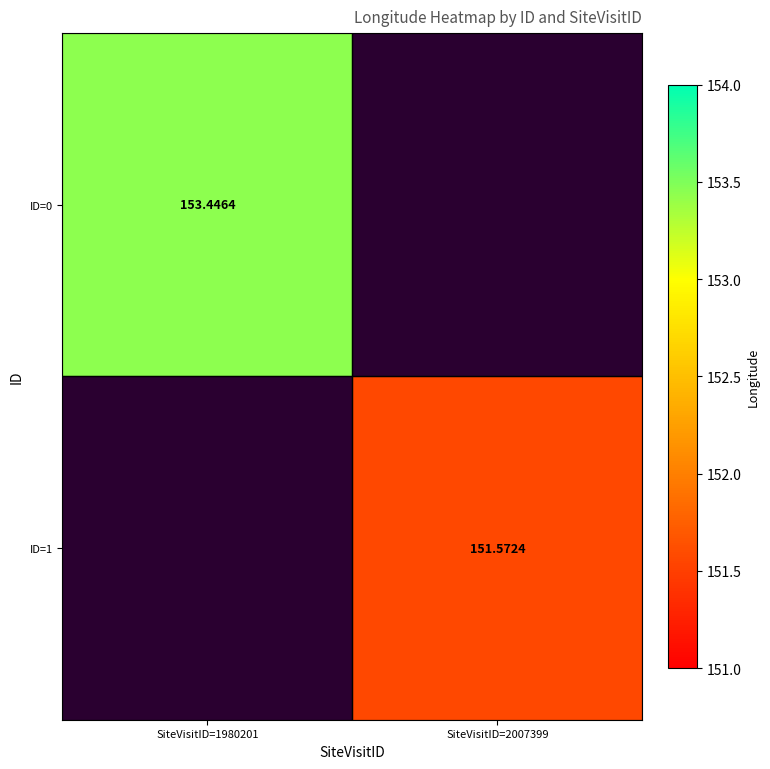

Is the value of ID=1 at SiteVisitID=2007399 greater than the value of ID=0 at SiteVisitID=1980201?

No